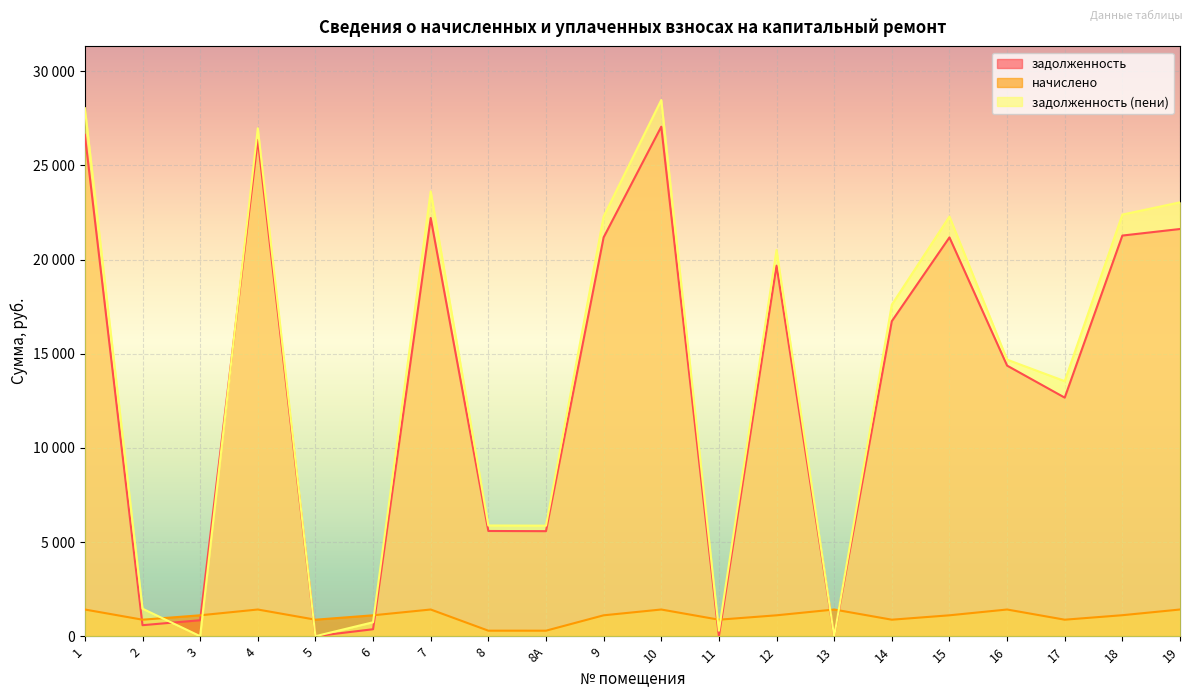

How many lines are shown in the chart?

3